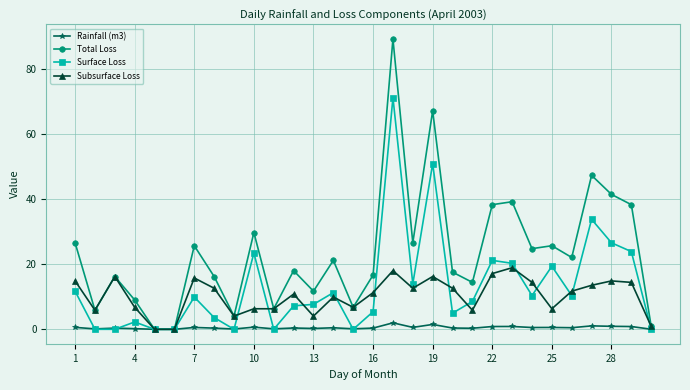

Which series has the largest range (max minus min)?

Total Loss